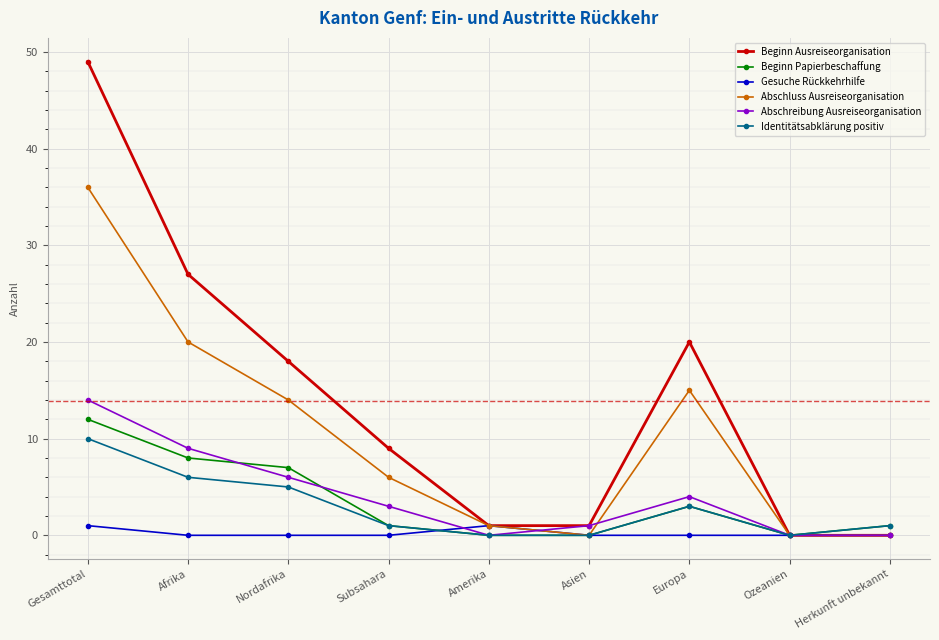

Count the number of data series in this chart.

6